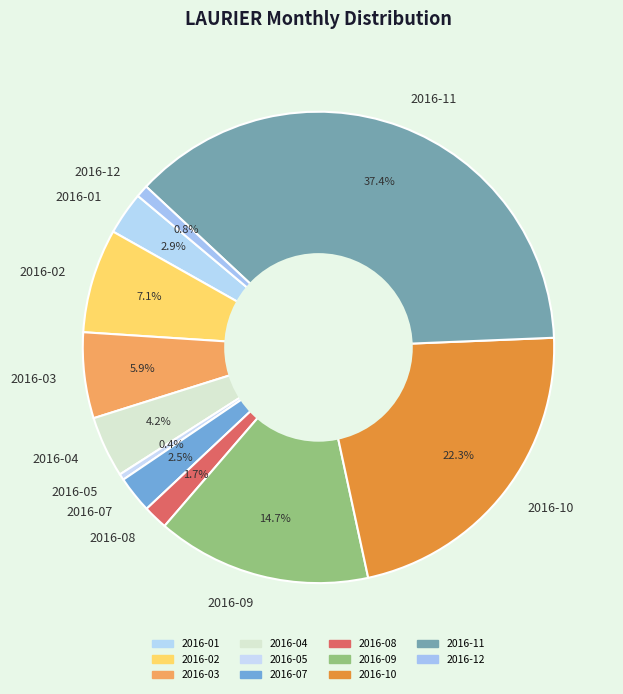

Does any single category account for the majority?

No